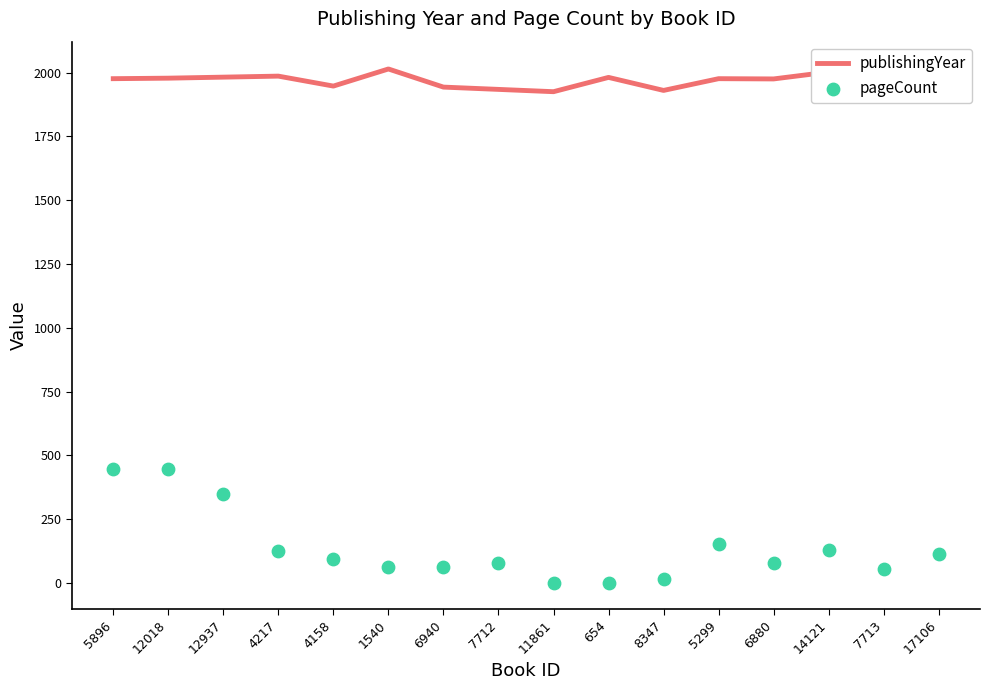

What are all the series names shown in the legend?

publishingYear, pageCount